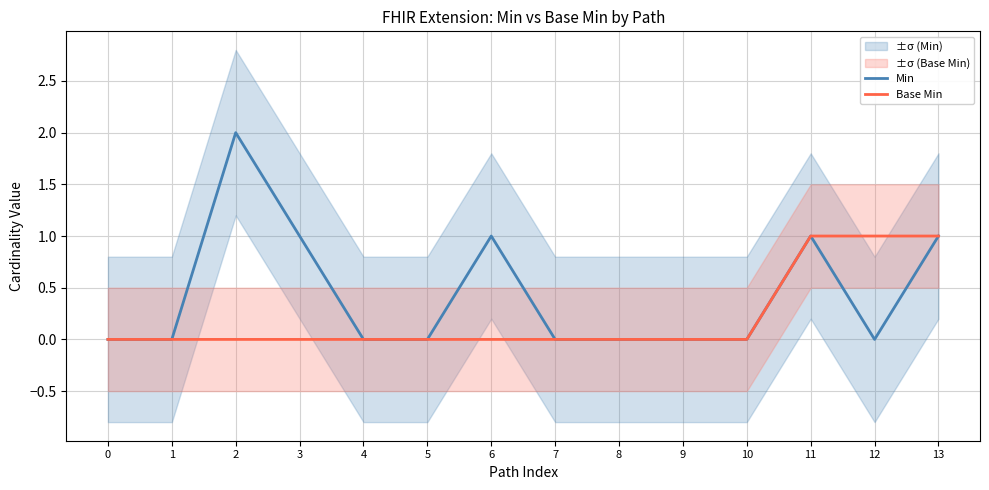

What is the sum of all Min values?

6